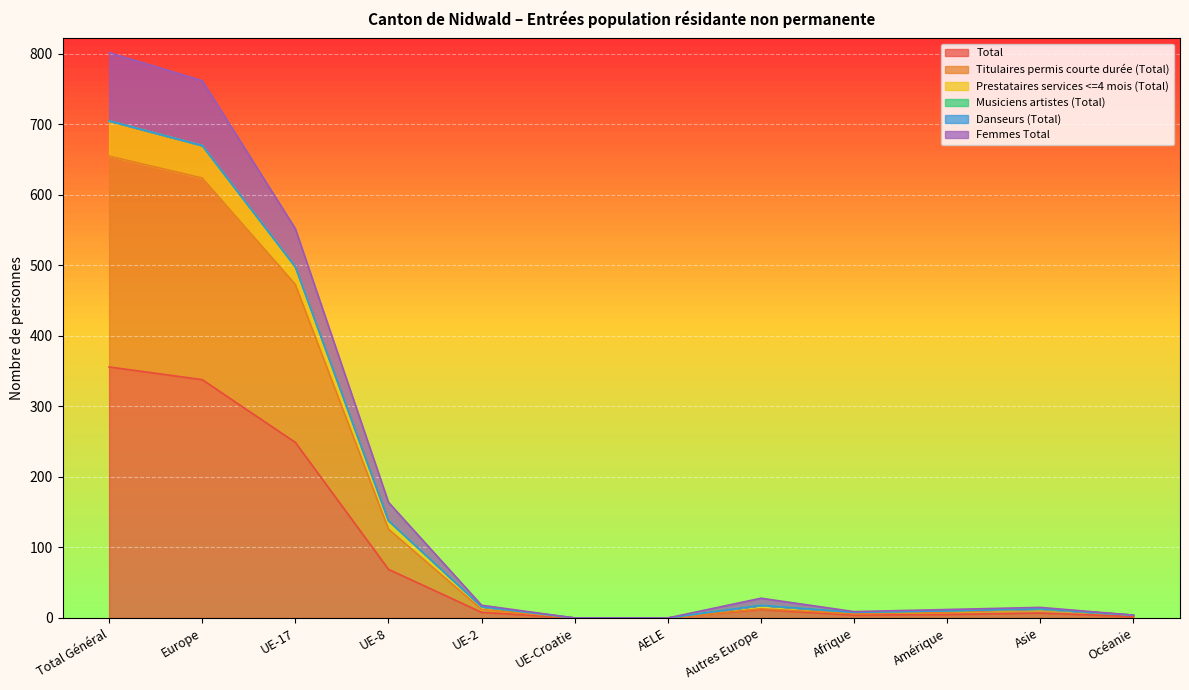

Does the chart display data point markers on the line(s)?

No